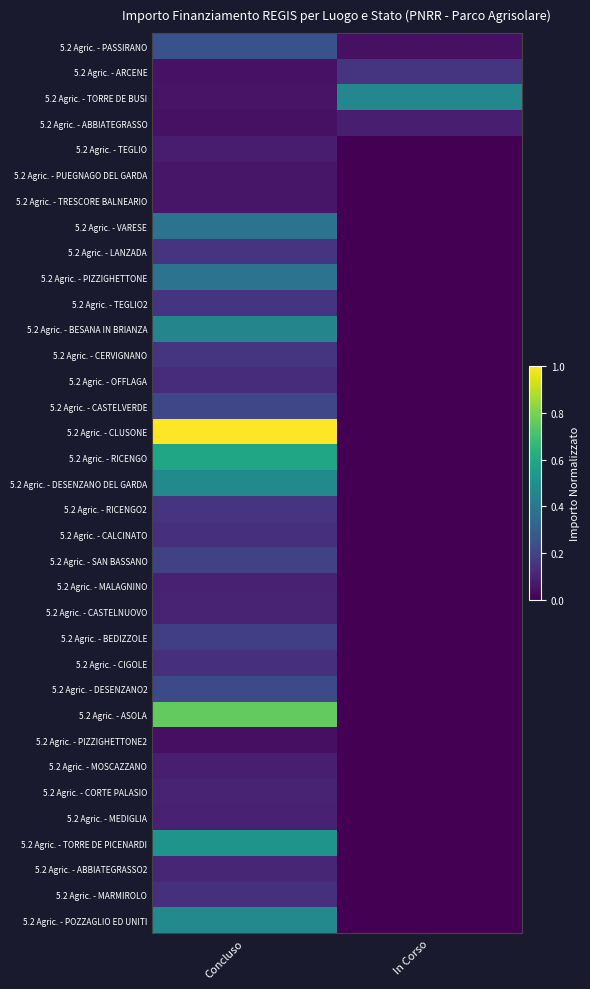

How many categories are shown in the chart?

2